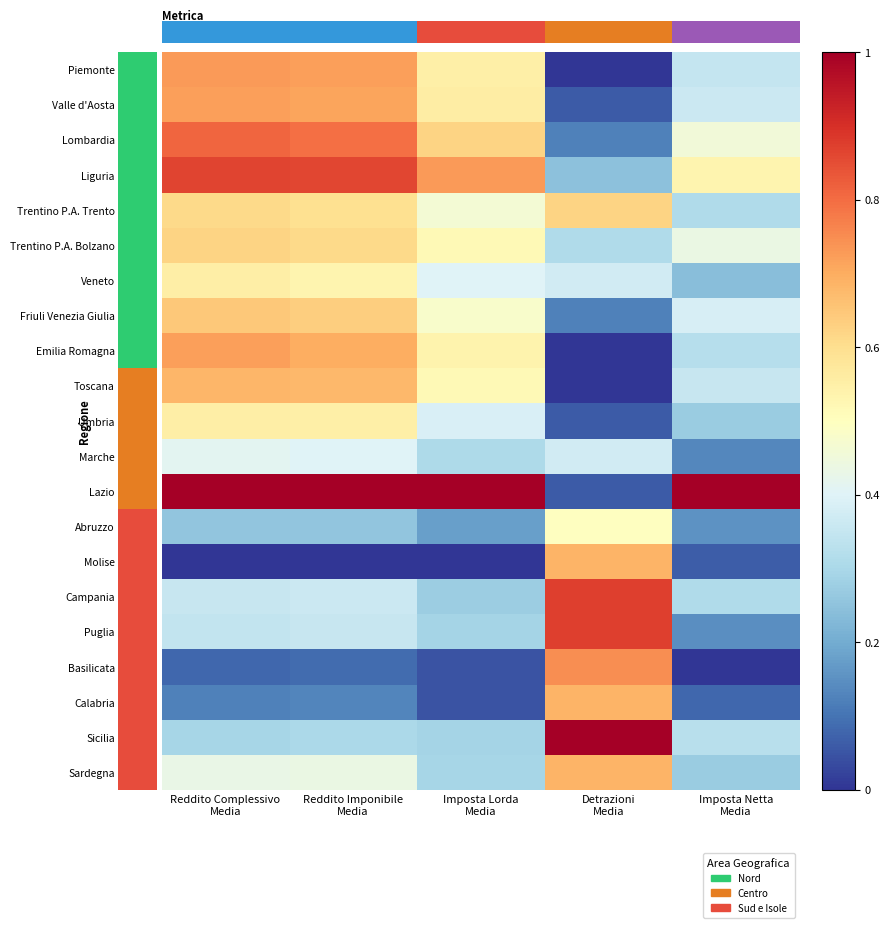

What is the maximum value shown in the chart?

1.0